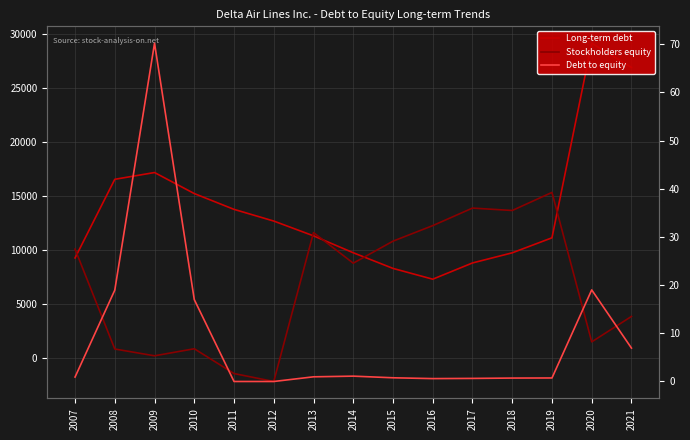

Where is the first local minimum for Long-term debt?

2016